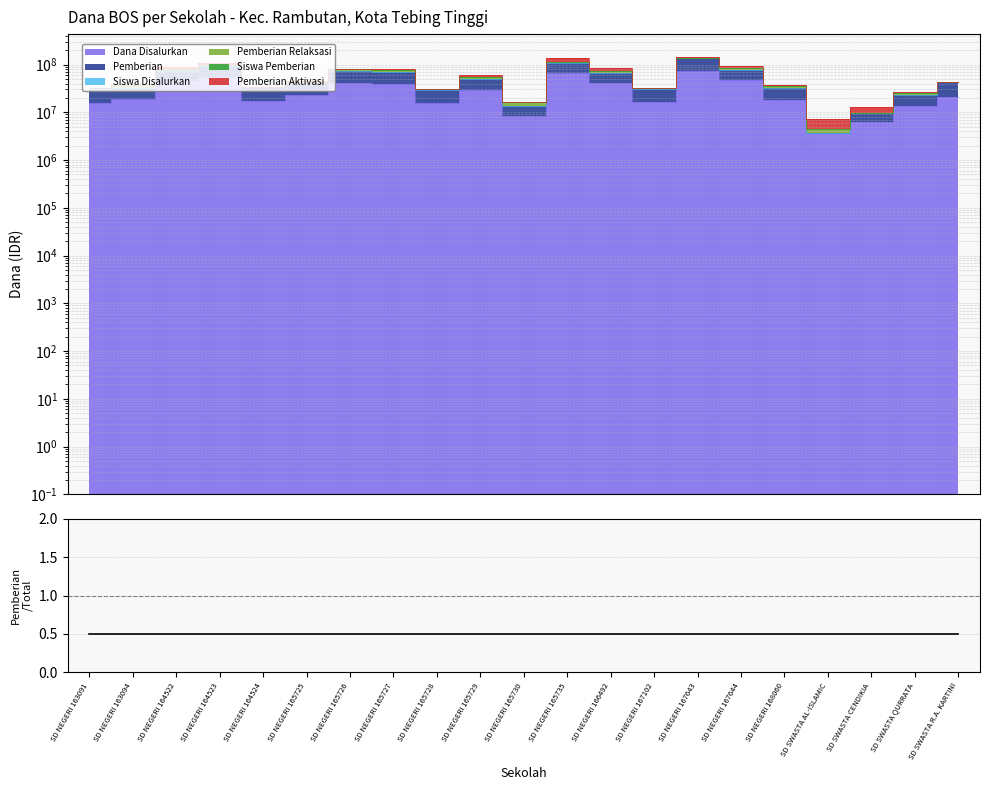

What is the smallest value displayed?

0.5